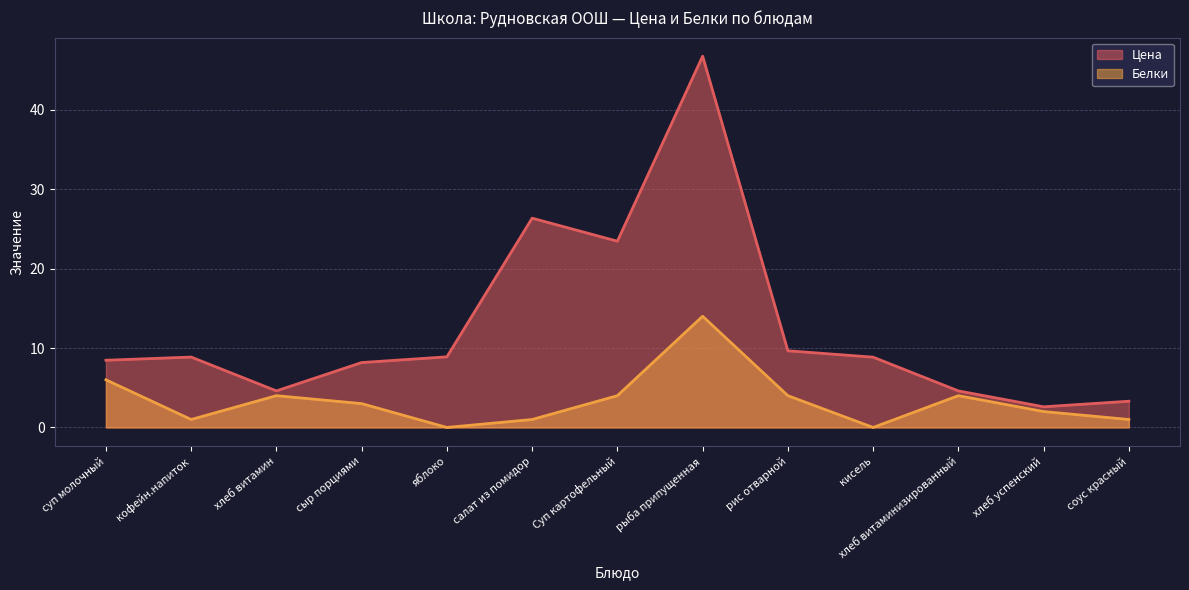

Reading right to left, what are all the values shown in this chart?

Цена: 3.3	2.6	4.6	8.8	9.7	46.8	23.4	26.4	8.9	8.2	4.6	8.9	8.5
Белки: 1.0	2.0	4.0	0.0	4.0	14.0	4.0	1.0	0.0	3.0	4.0	1.0	6.0